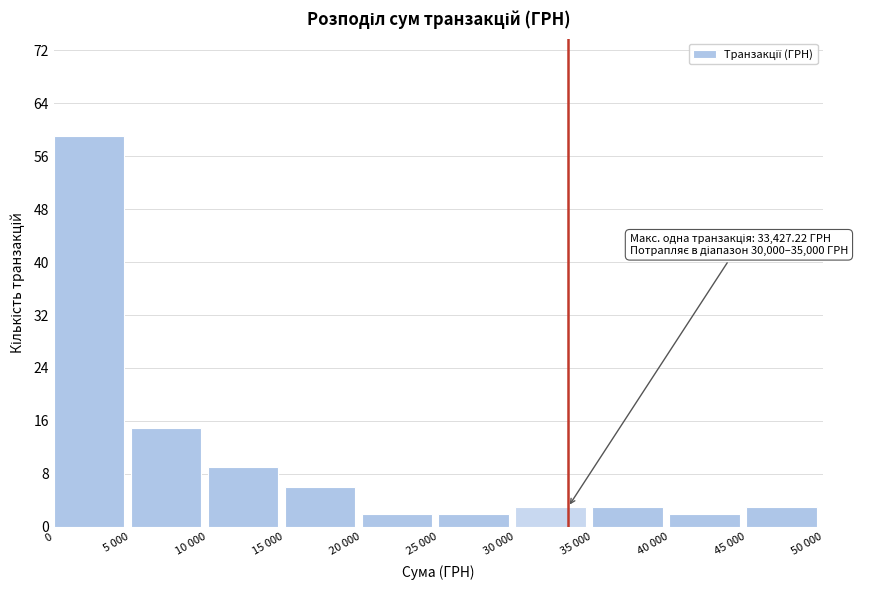

Reading left to right, extract all data points from this chart.

59	15	9	6	2	2	3	3	2	3